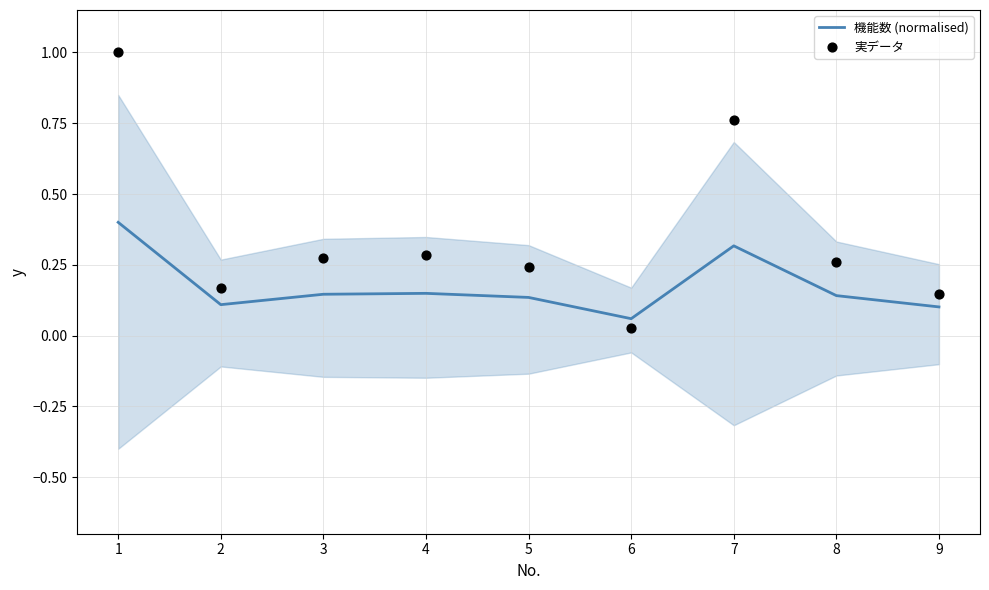

What is the total value across all series at 4?

0.4